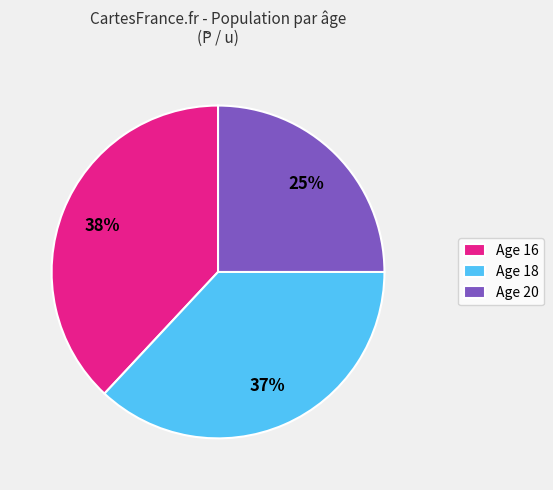

Is it true that Age 16 is 48% of the pie?

False